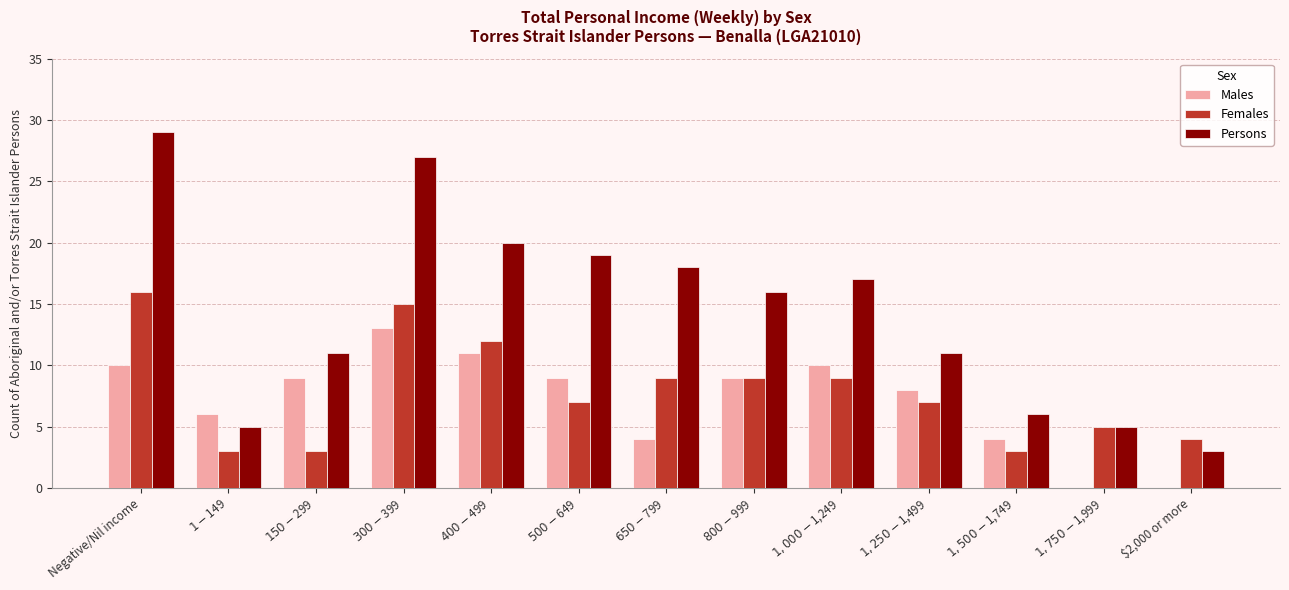

Reading right to left, extract all data points from this chart.

Males: $2,000 or more=0	$1,750-$1,999=0	$1,500-$1,749=4	$1,250-$1,499=8	$1,000-$1,249=10	$800-$999=9	$650-$799=4	$500-$649=9	$400-$499=11	$300-$399=13	$150-$299=9	$1-$149=6	Negative/Nil income=10
Females: $2,000 or more=4	$1,750-$1,999=5	$1,500-$1,749=3	$1,250-$1,499=7	$1,000-$1,249=9	$800-$999=9	$650-$799=9	$500-$649=7	$400-$499=12	$300-$399=15	$150-$299=3	$1-$149=3	Negative/Nil income=16
Persons: $2,000 or more=3	$1,750-$1,999=5	$1,500-$1,749=6	$1,250-$1,499=11	$1,000-$1,249=17	$800-$999=16	$650-$799=18	$500-$649=19	$400-$499=20	$300-$399=27	$150-$299=11	$1-$149=5	Negative/Nil income=29